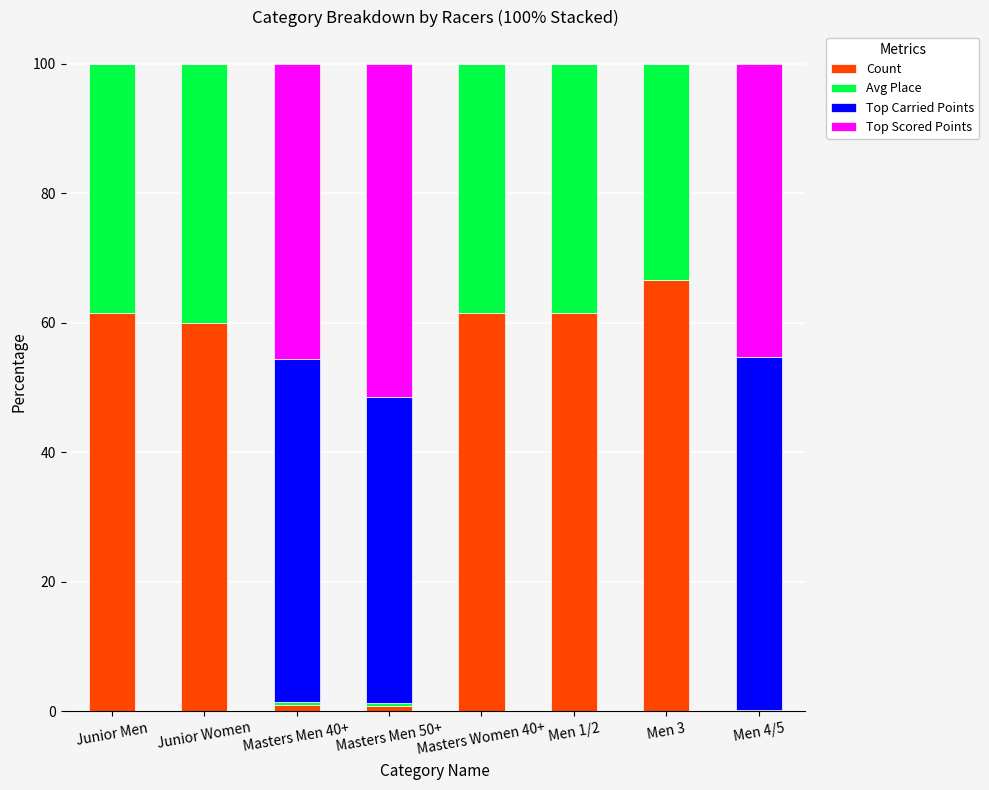

True or false: Count has a value of 66.7 at Men 3.

True